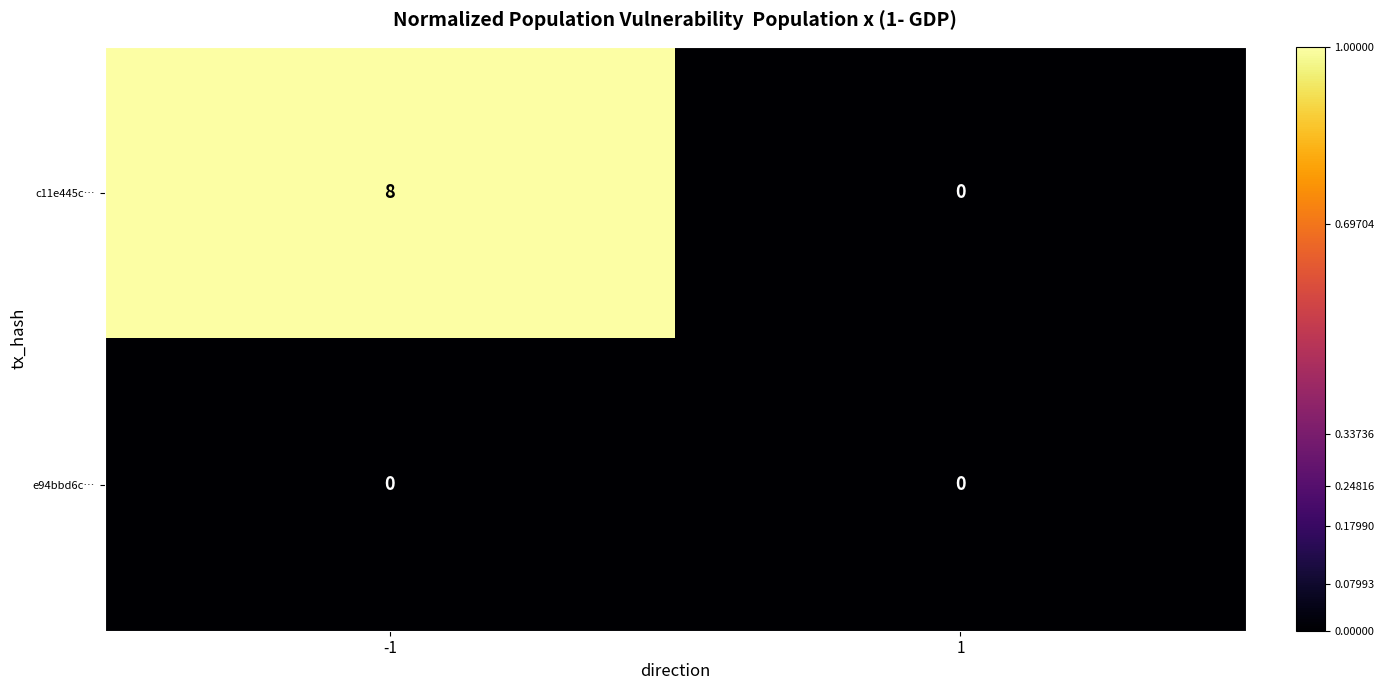

List the series in order of their peak value, highest first.

c11e445c…, e94bbd6c…